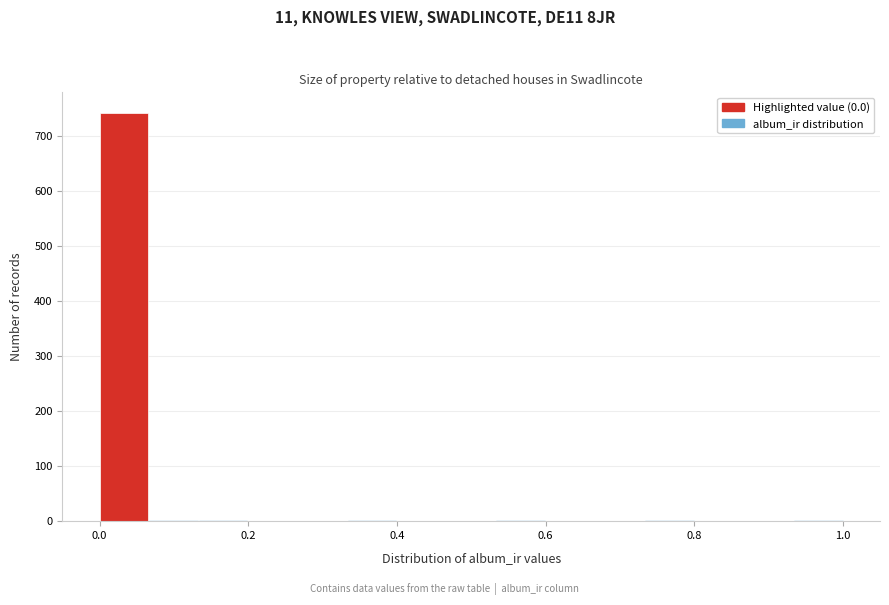

Read against the x-axis, roughly where is the centre of the tallest bar?

0.04